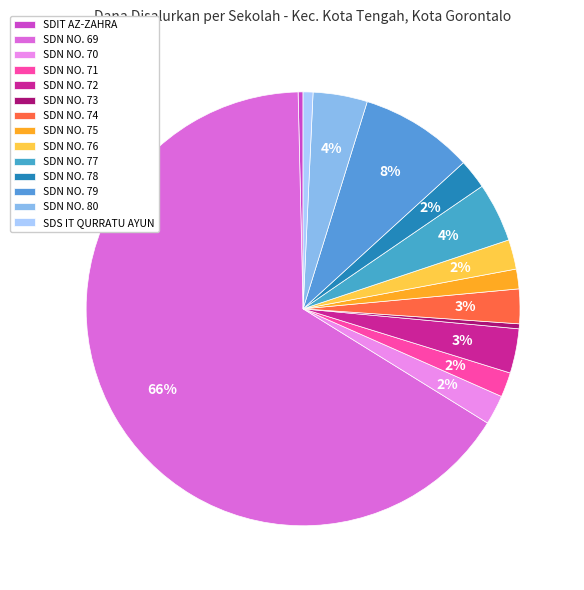

How many segments does this pie chart have?

14